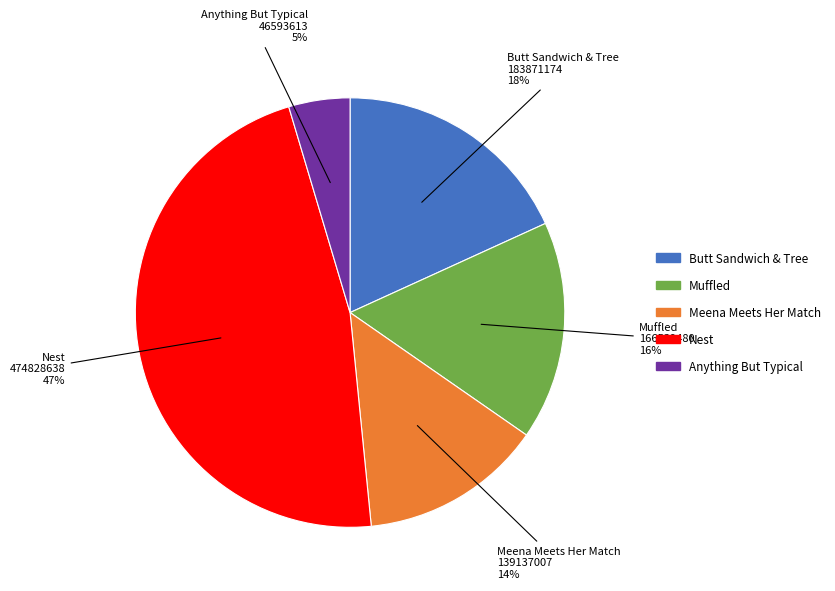

Does Anything But Typical account for over 50% of the chart?

No